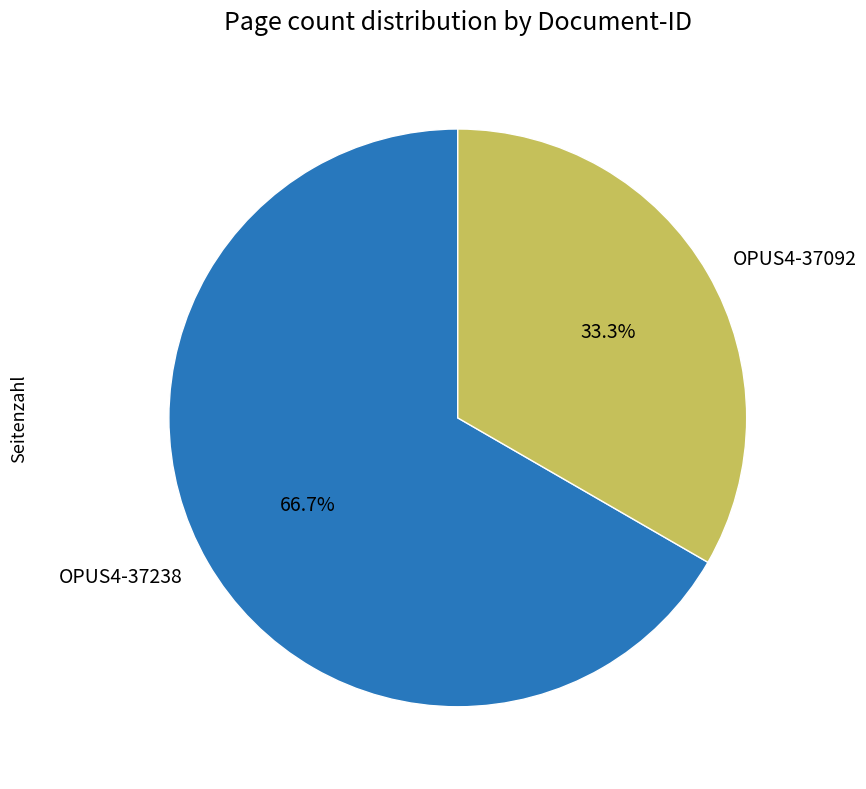

Between OPUS4-37238 and OPUS4-37092, which is larger?

OPUS4-37238